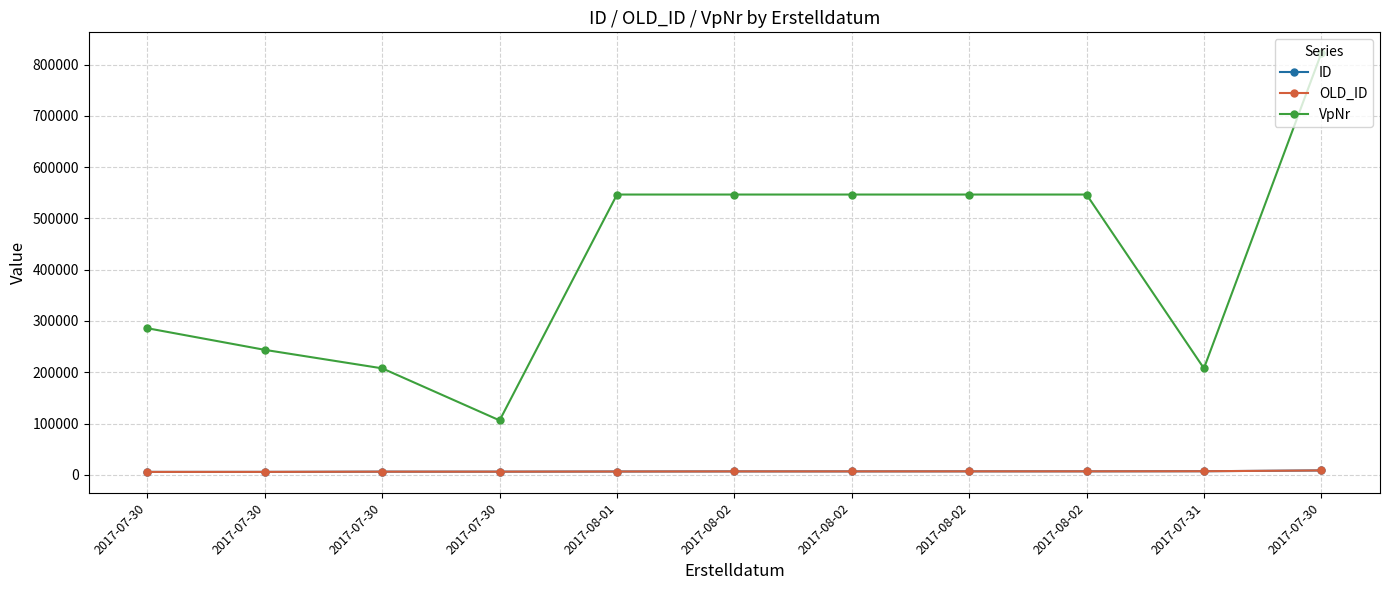

Does the chart have visible grid lines?

Yes